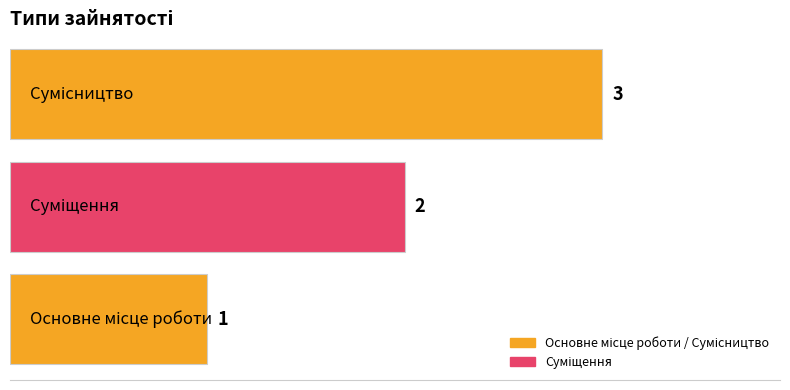

How many values are between 1 and 3?

3